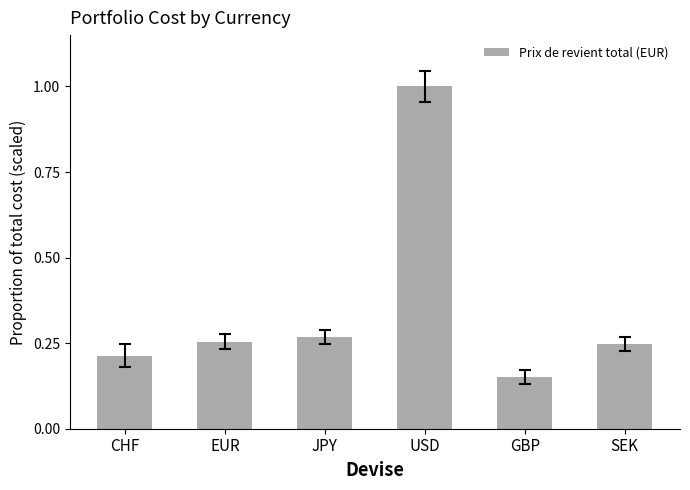

Which label corresponds to the smallest value in the chart?

GBP